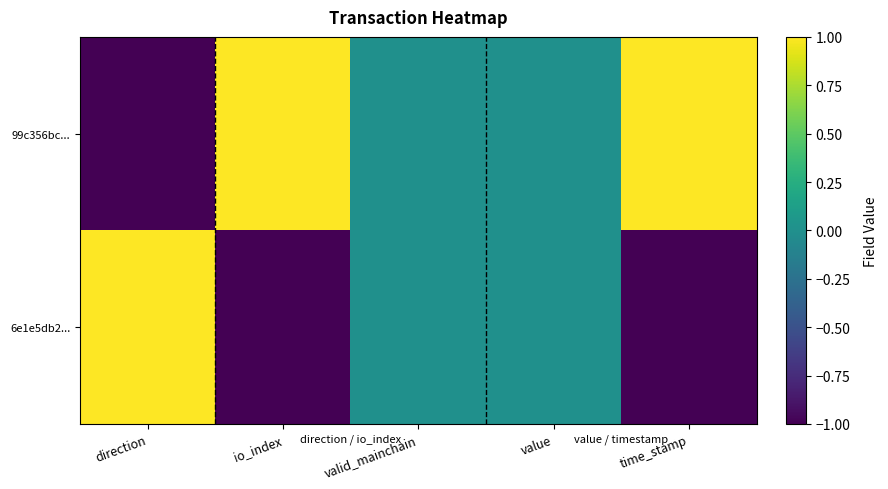

How many categories are shown in the chart?

5